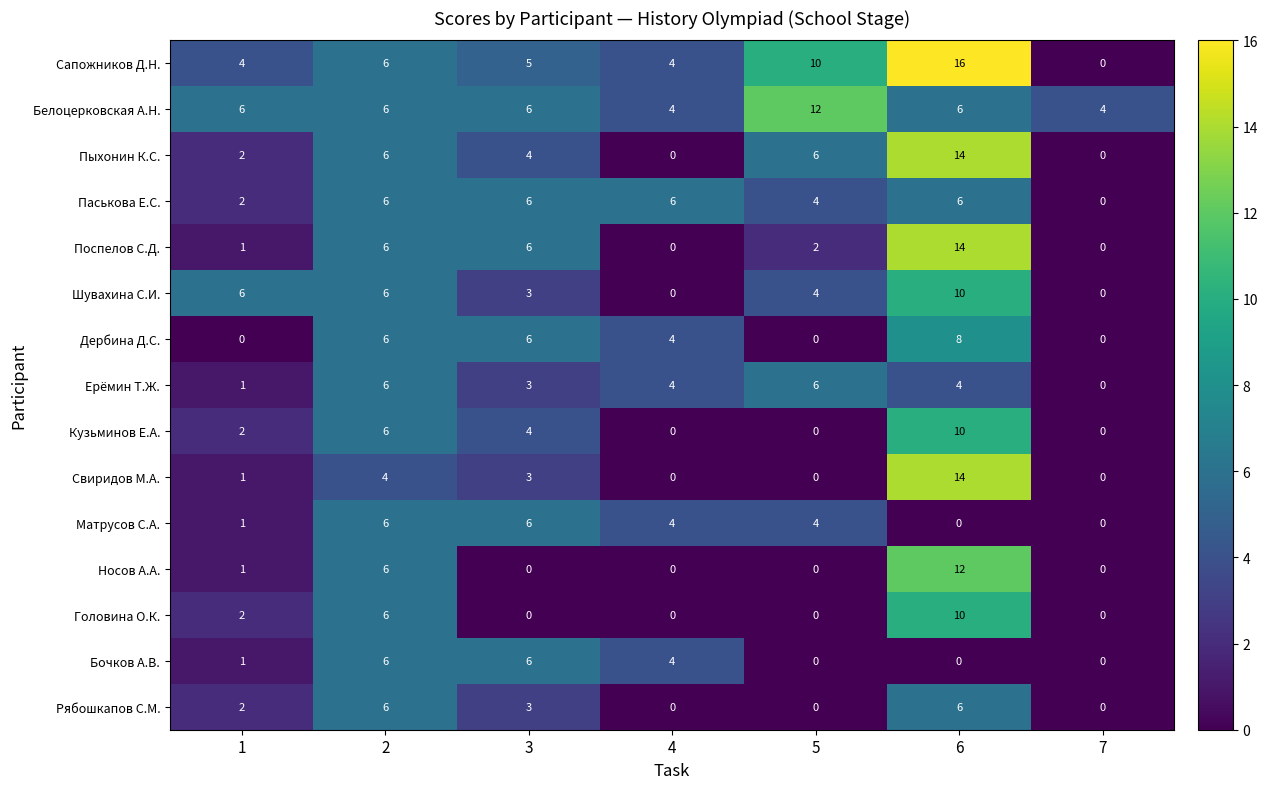

How many positive values does the Рябошкапов С.М. series have?

4